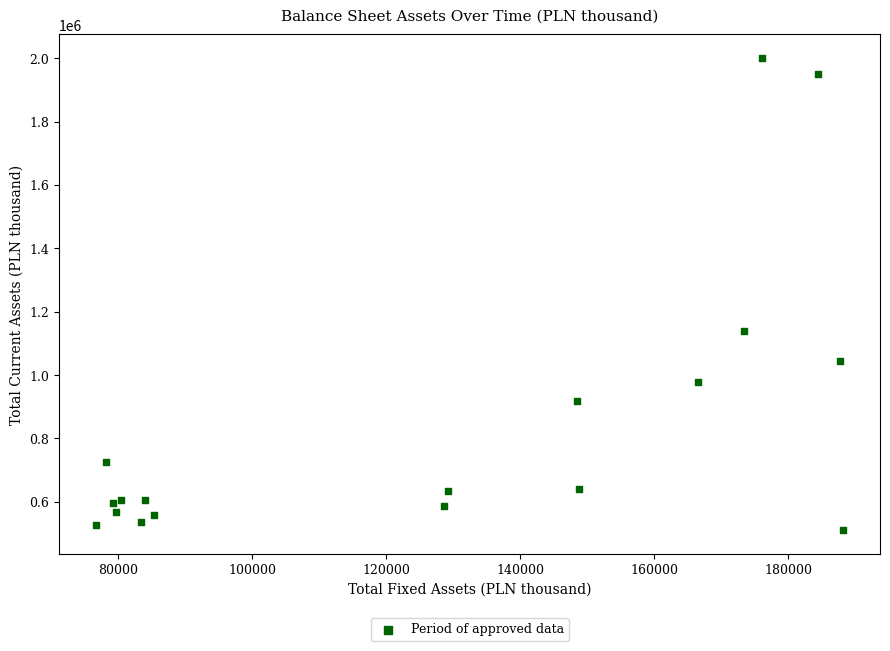

What Y value in the scatter plot is closest to 1255672?

1137933